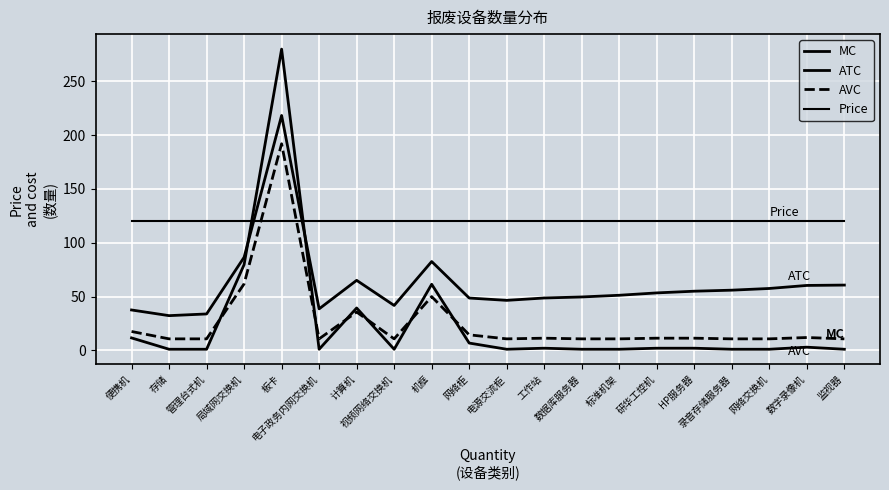

How many lines are shown in the chart?

4